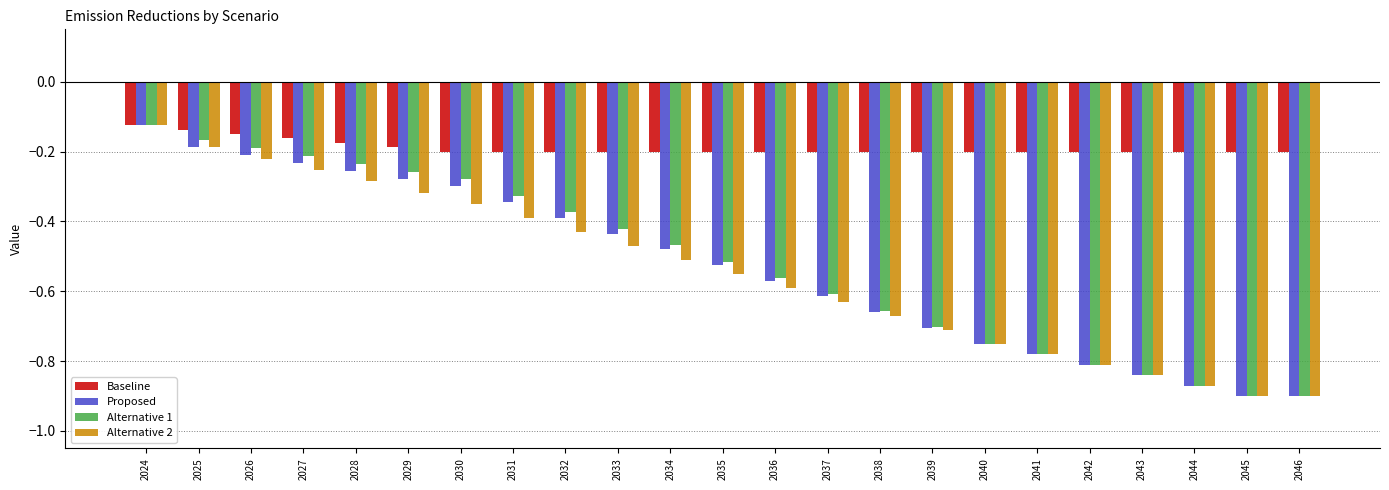

At which label is Proposed closest to 0?

2024